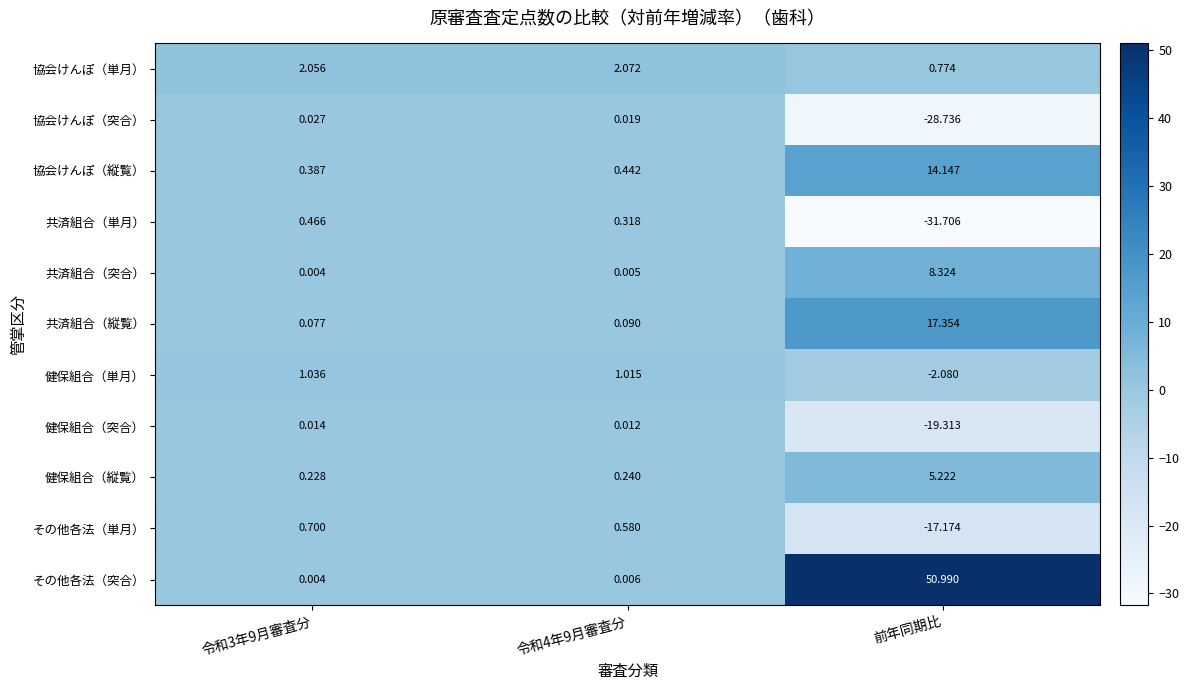

Which series has the largest range (max minus min)?

その他各法（突合）